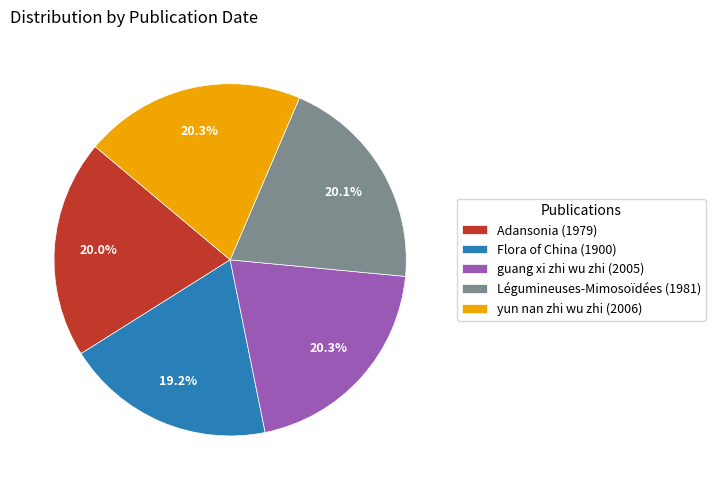

Which slice is the smallest?

Flora of China (1900)